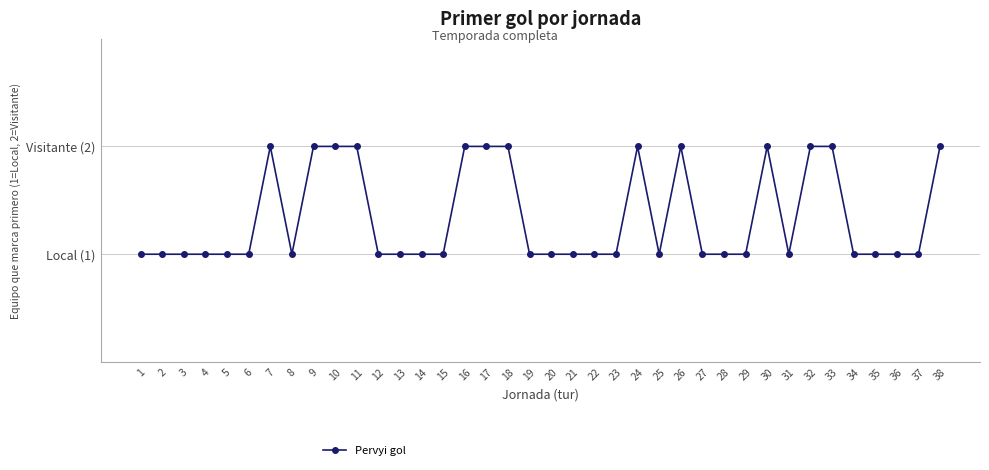

Reading left to right, list all the values displayed in this chart.

1=1	2=1	3=1	4=1	5=1	6=1	7=2	8=1	9=2	10=2	11=2	12=1	13=1	14=1	15=1	16=2	17=2	18=2	19=1	20=1	21=1	22=1	23=1	24=2	25=1	26=2	27=1	28=1	29=1	30=2	31=1	32=2	33=2	34=1	35=1	36=1	37=1	38=2